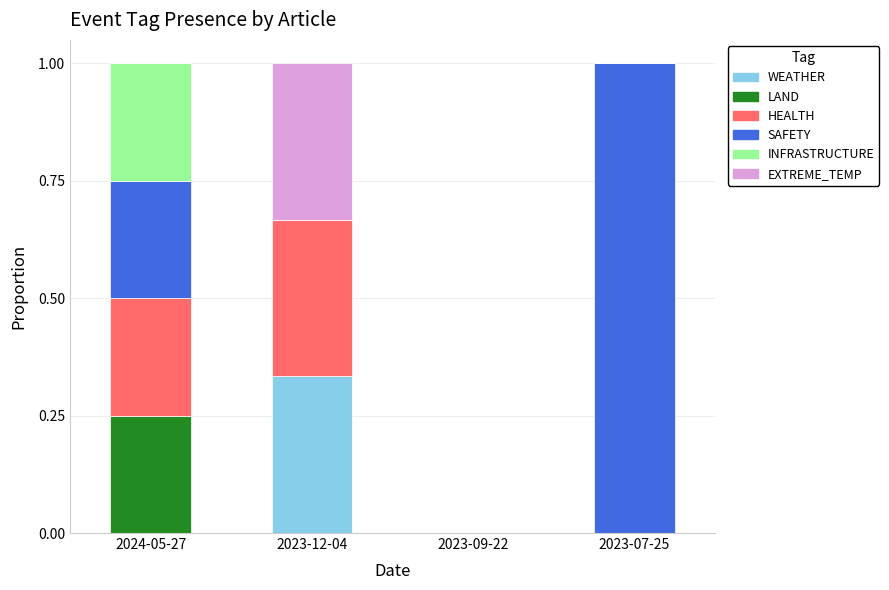

Is it true that WEATHER equals -0.2 at 2023-07-25?

False